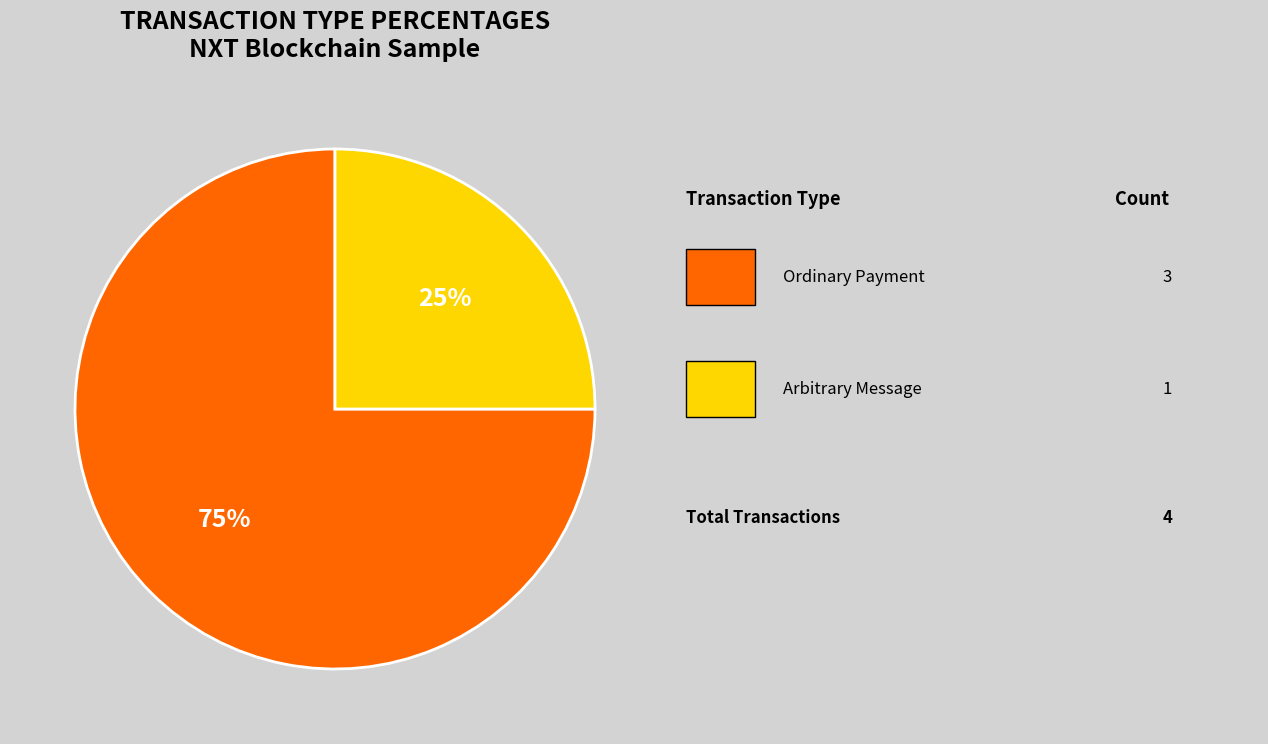

Is there any slice that represents more than half of the pie?

Yes